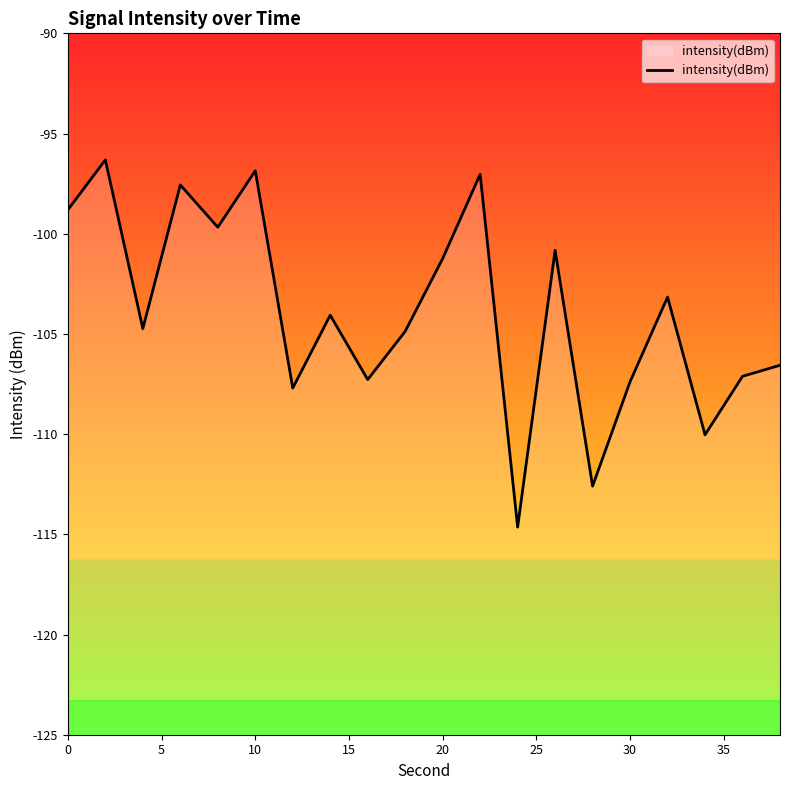

True or false: the data shows -148.6 at 20.

False